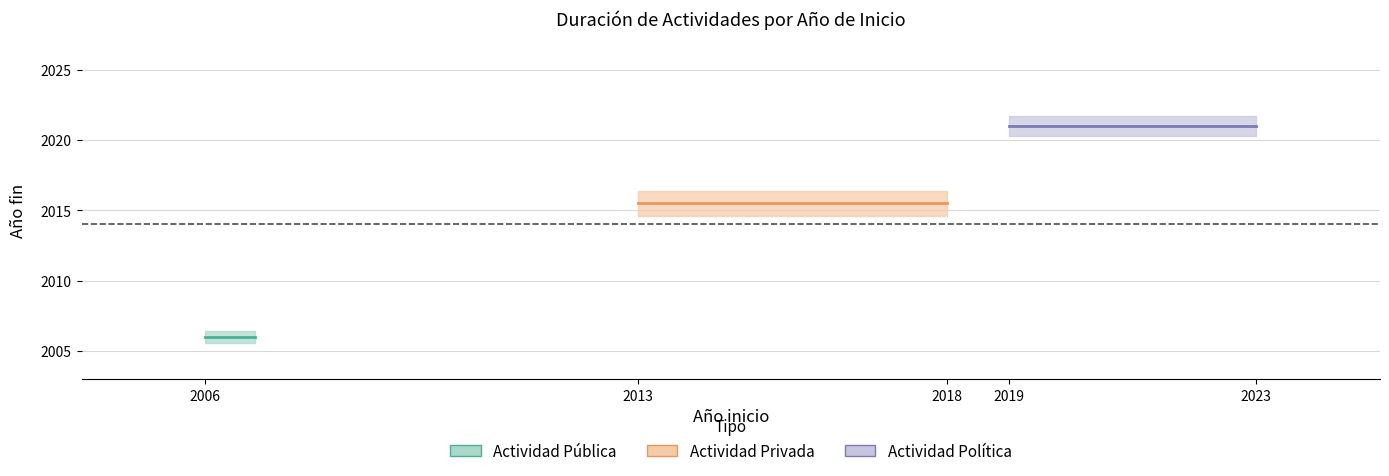

List the series in order of their peak value, highest first.

Actividad Política, Actividad Privada, Actividad Pública